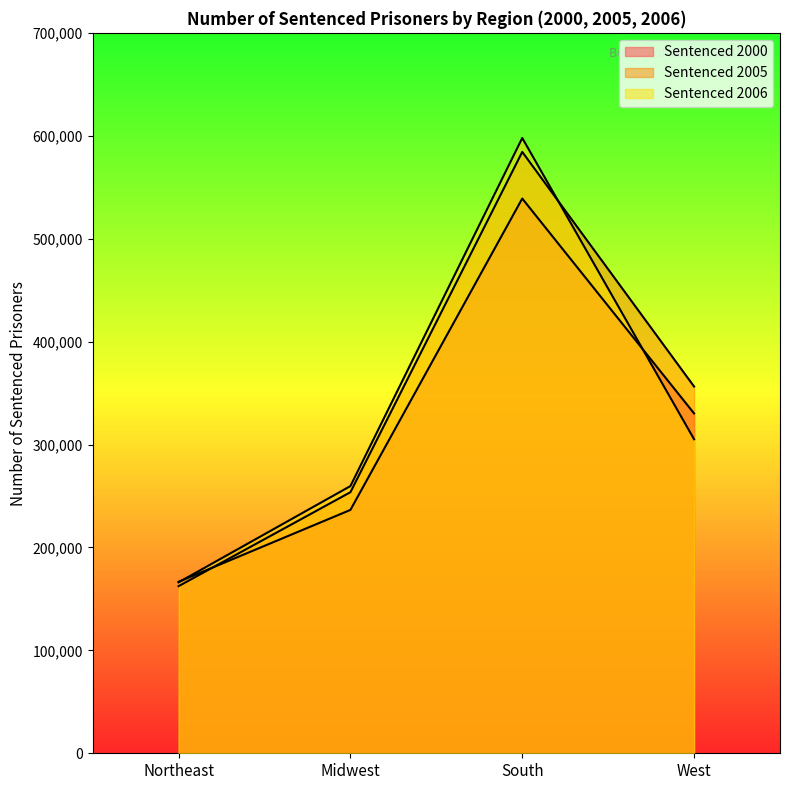

How many distinct data groups are displayed?

3